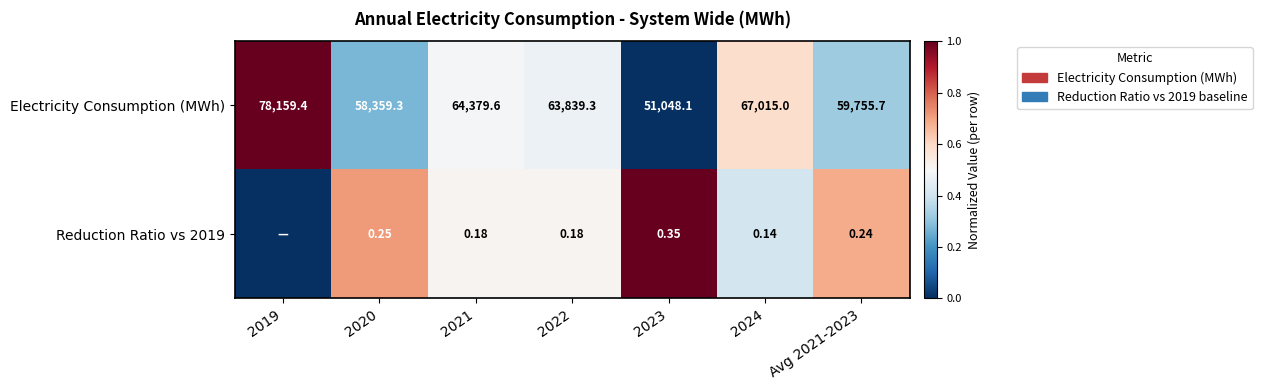

Is the value of Electricity Consumption (MWh) at Avg 2021-2023 greater than the value of Reduction Ratio vs 2019 at 2022?

Yes